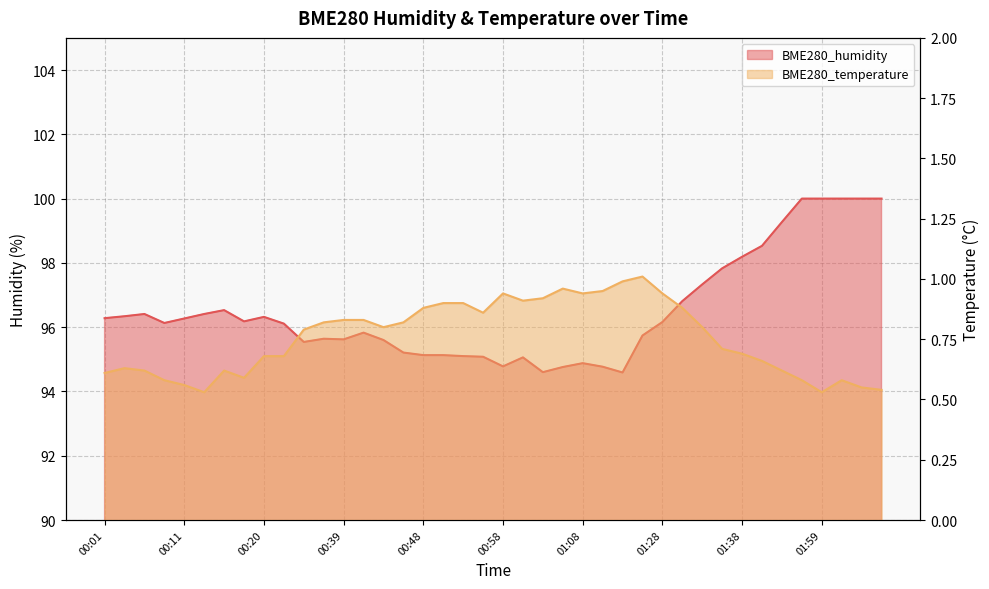

What is the difference between the BME280_temperature values at 01:33 and 00:11?

0.2